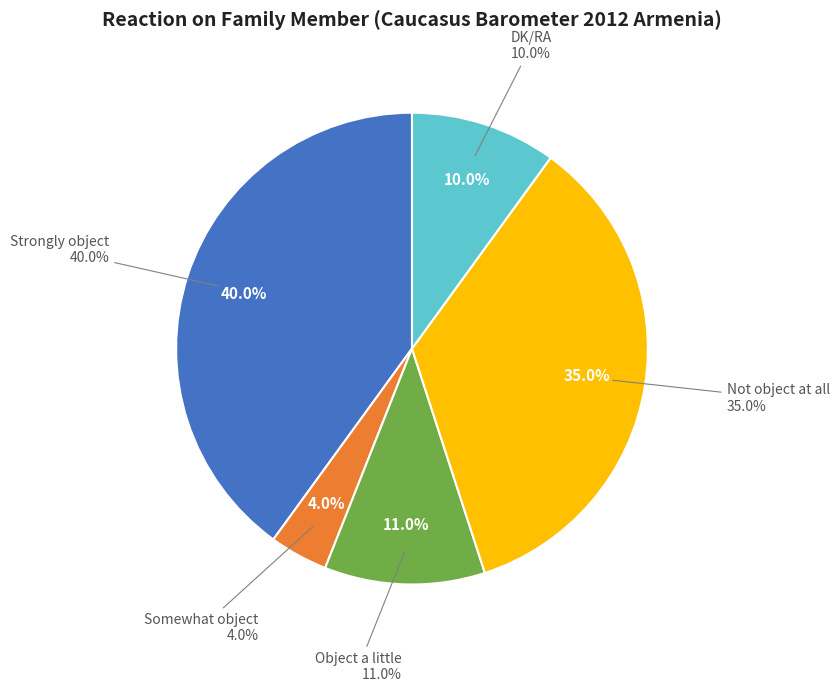

To the nearest percent, what is the combined percentage of Not object at all and Strongly object?

75%